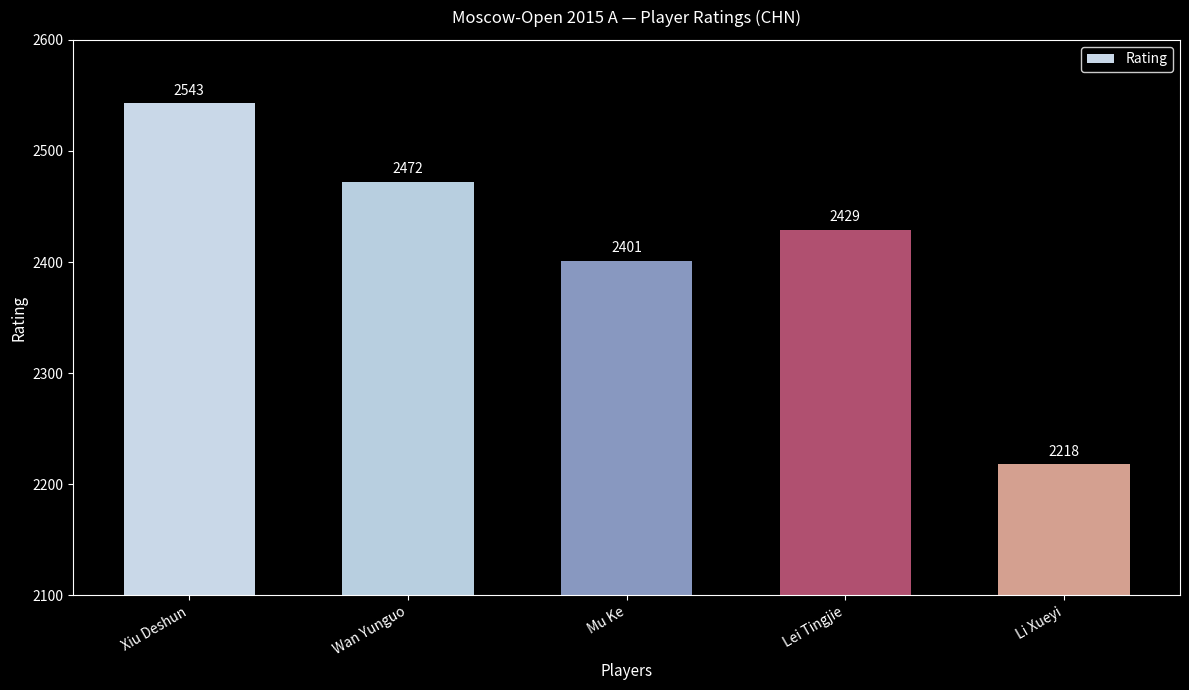

List the labels in order of value, smallest first.

Li Xueyi, Mu Ke, Lei Tingjie, Wan Yunguo, Xiu Deshun